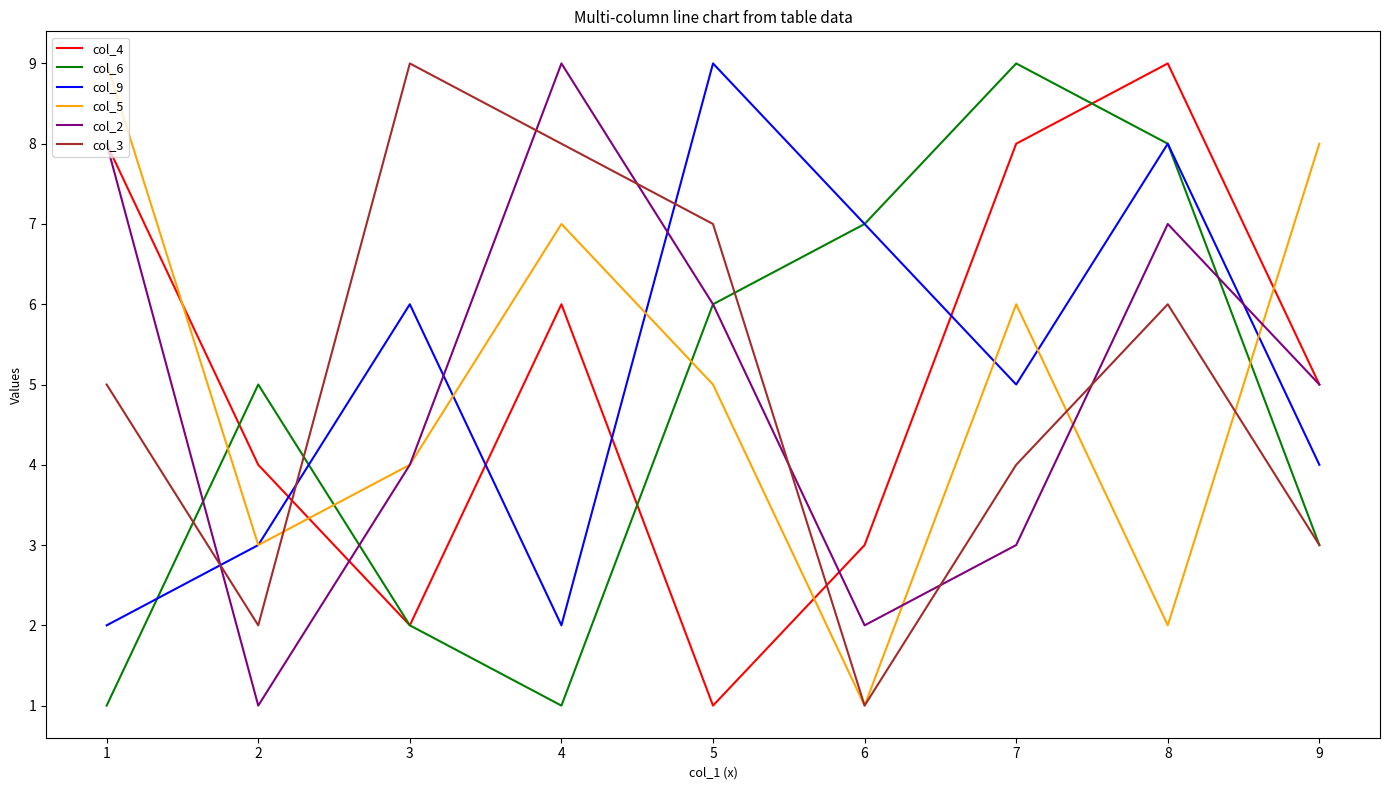

What is the average value of the col_4 series?

5